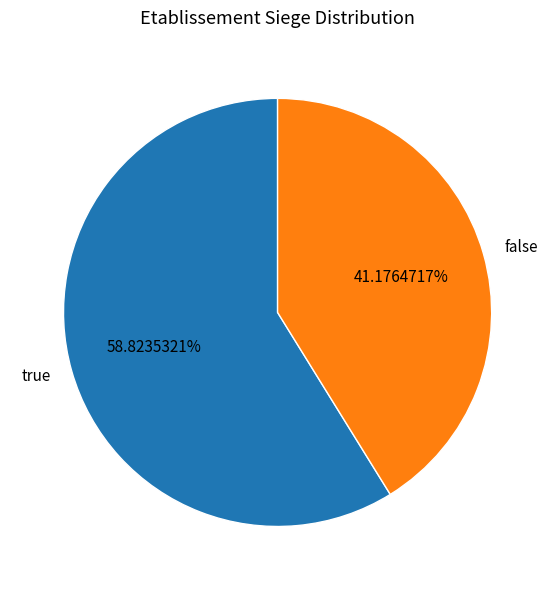

Is false the majority of the pie?

No